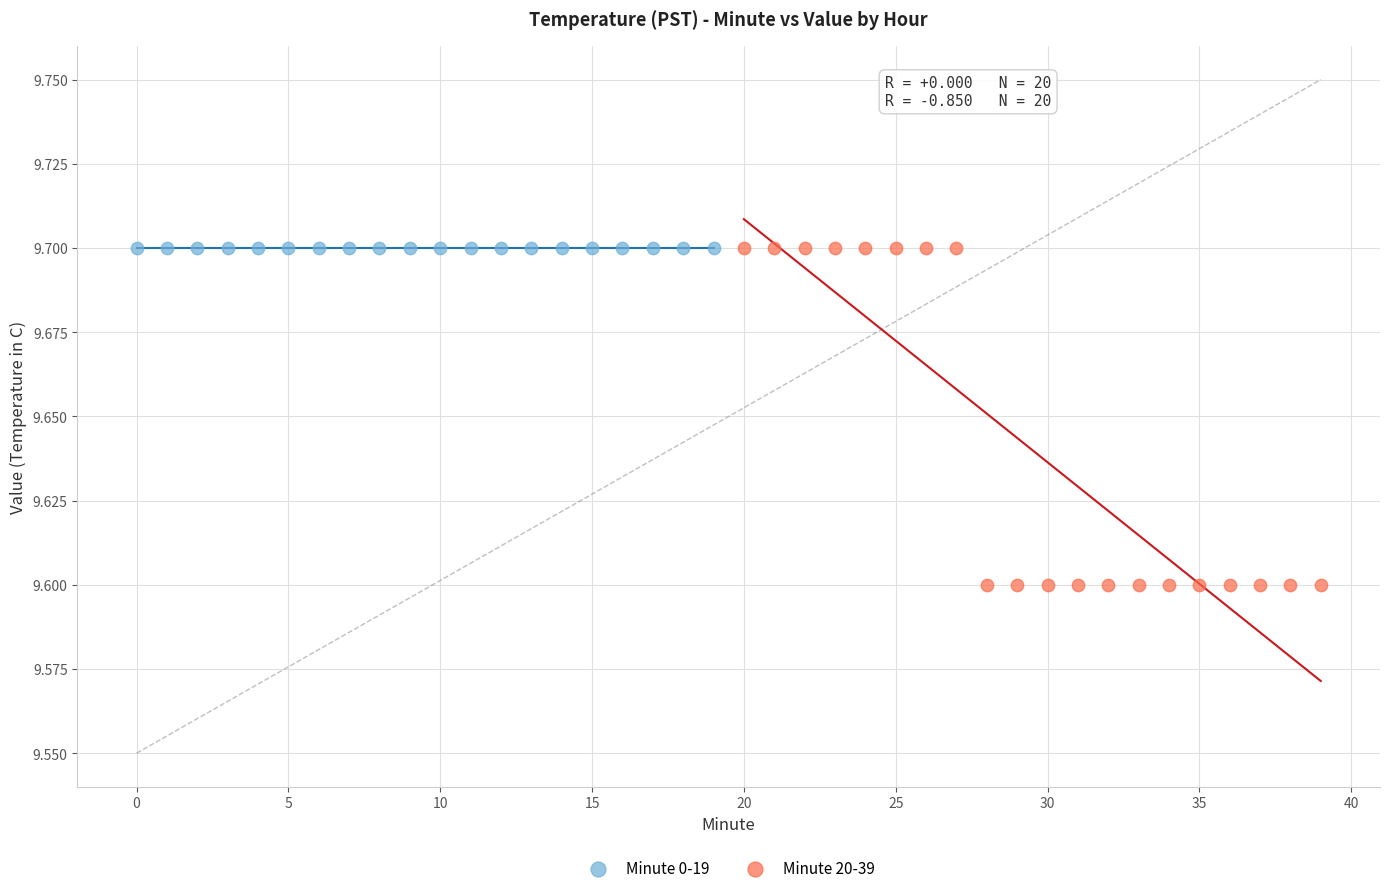

Which series reaches the minimum Y coordinate?

Minute 20-39